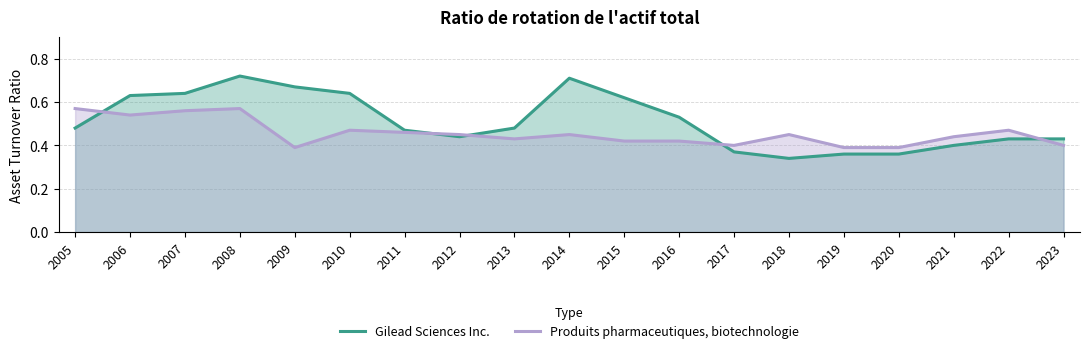

Does the chart display data point markers on the line(s)?

No